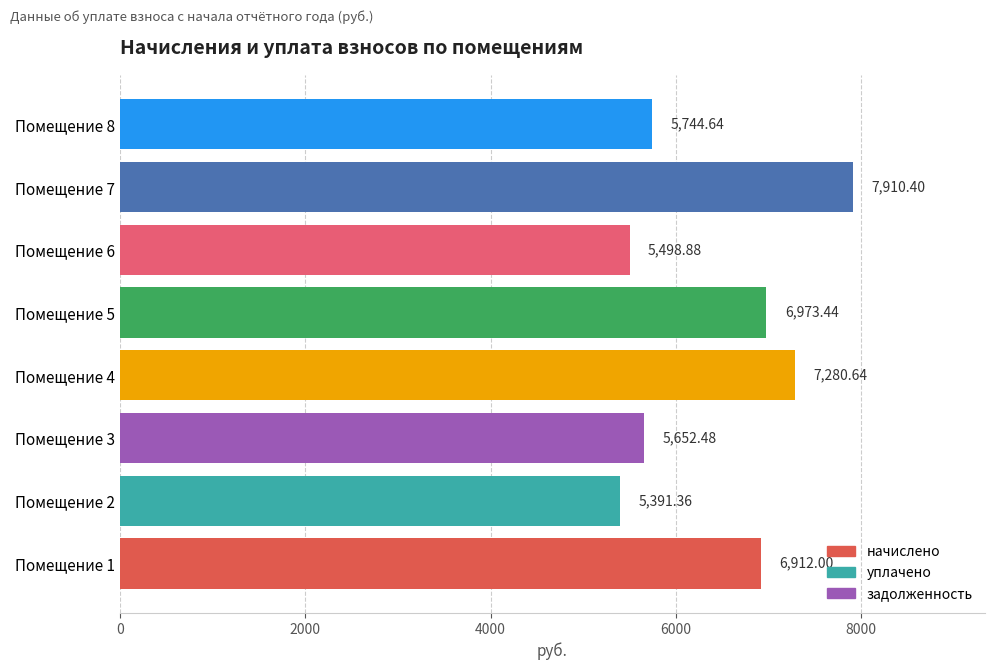

What is the minimum value shown in the chart?

5391.4